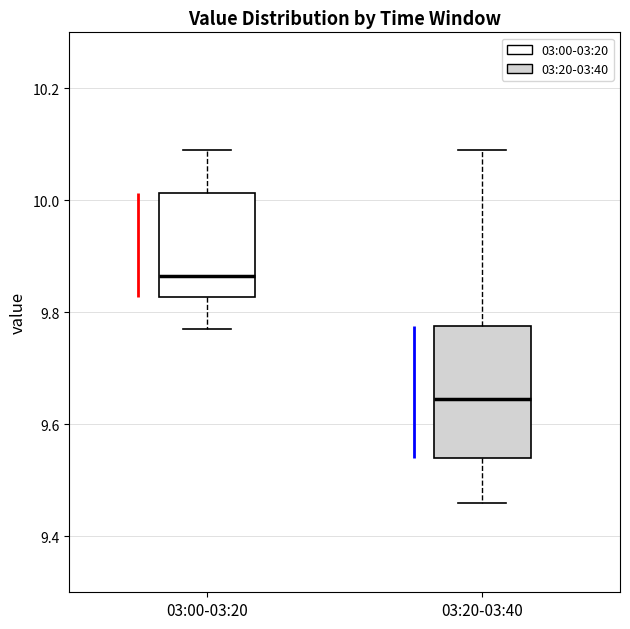

Which box is the tallest, from its lower edge to its upper edge?

03:20-03:40